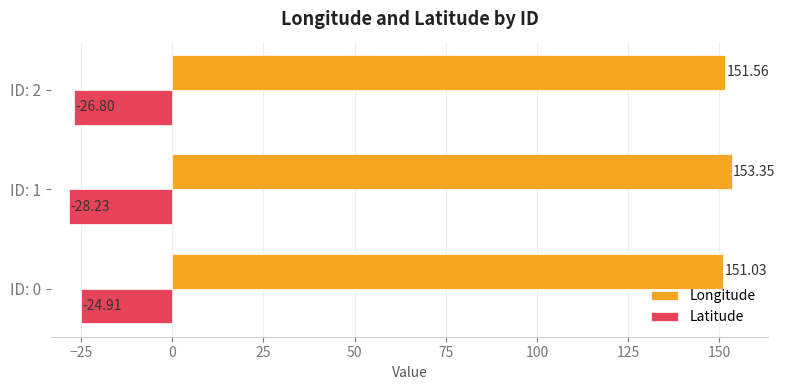

What is the average value of the Latitude series?

-26.6